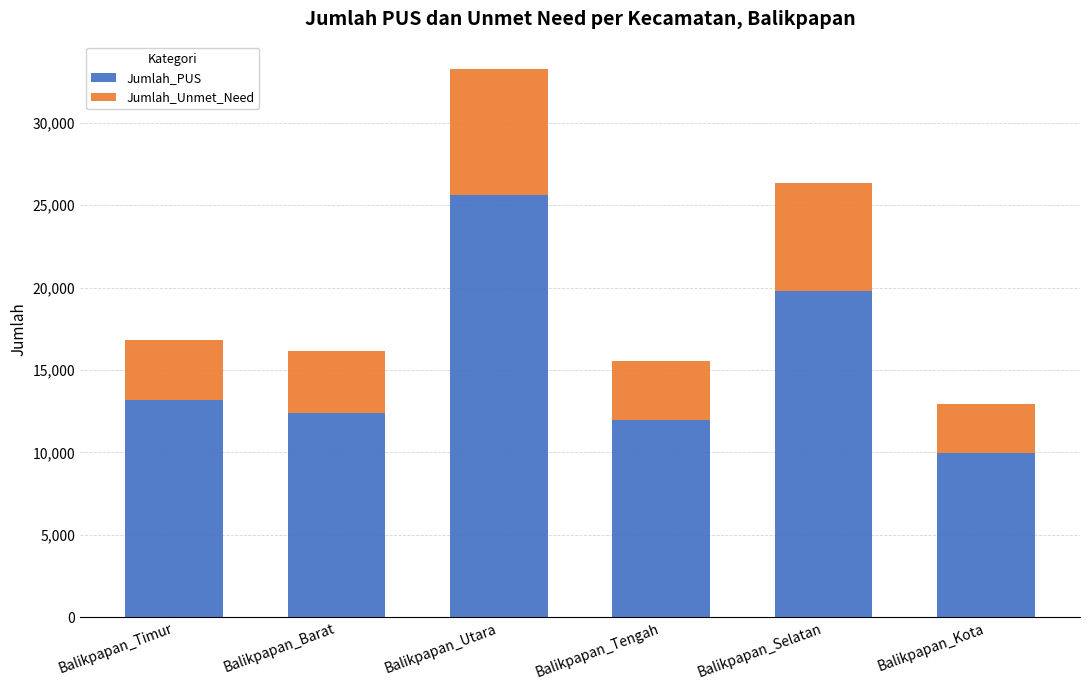

What is the total value across all series at Balikpapan_Barat?

16141